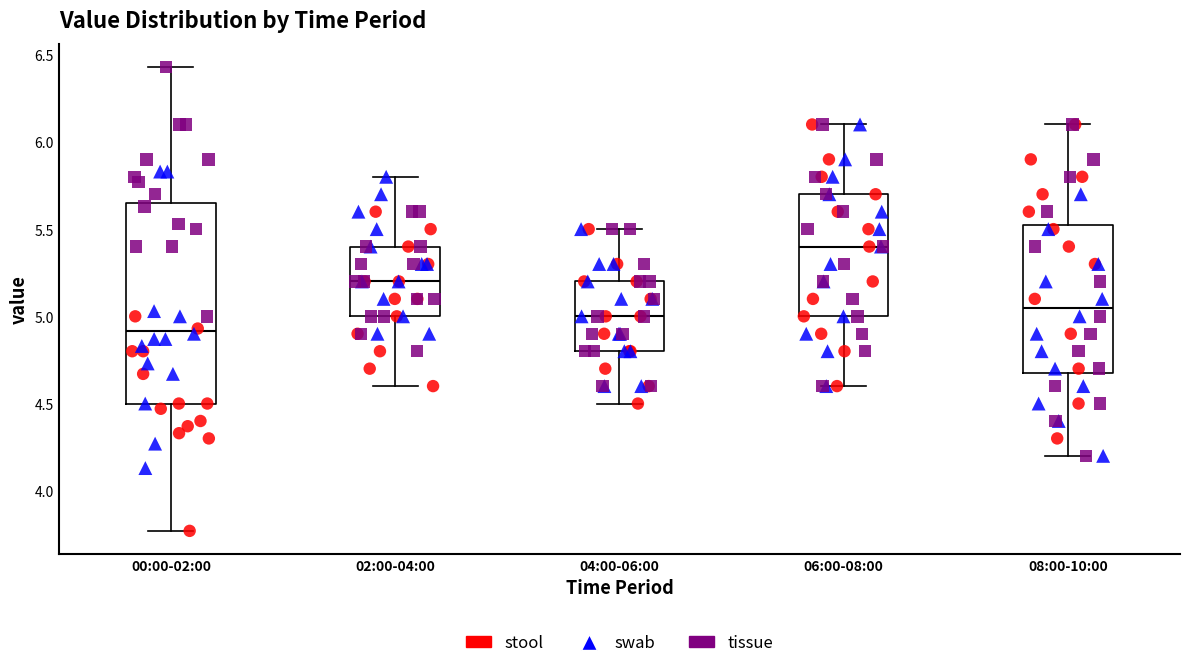

Reading left to right, read every box against the y-axis: the position of its median line, the range the box covers, and the ends of its whiskers. The values are not printed on the chart, so give them approximately, as read against the axis.

00:00-02:00: median 4.90, box 4.50 to 5.65, whiskers 3.75 to 6.45
02:00-04:00: median 5.20, box 5.00 to 5.40, whiskers 4.60 to 5.80
04:00-06:00: median 5.00, box 4.80 to 5.20, whiskers 4.50 to 5.50
06:00-08:00: median 5.40, box 5.00 to 5.70, whiskers 4.60 to 6.10
08:00-10:00: median 5.05, box 4.70 to 5.55, whiskers 4.20 to 6.10